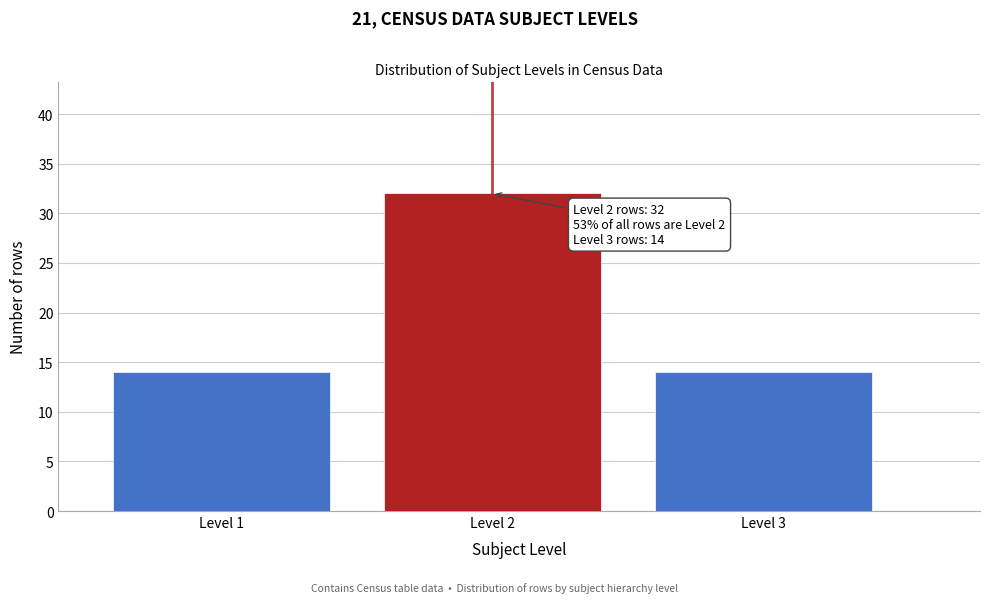

Reading left to right, extract all data points from this chart.

Level 1=14	Level 2=32	Level 3=14